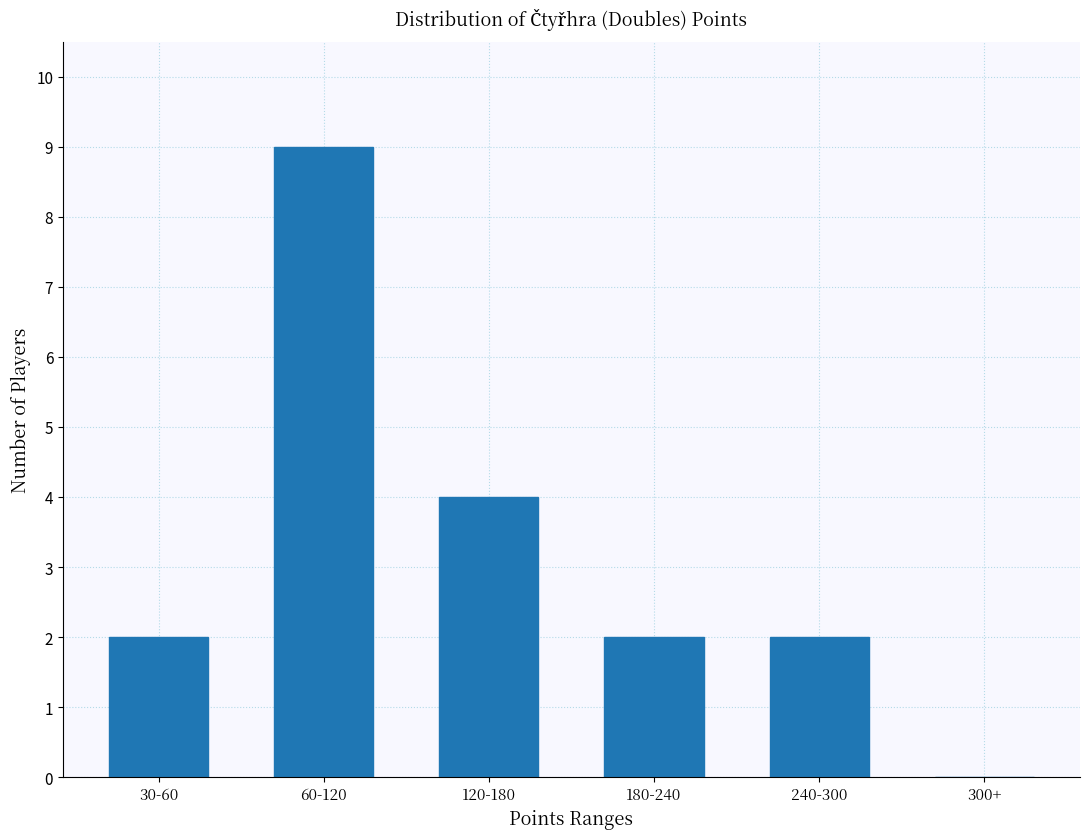

Reading right to left, what are all the values shown in this chart?

300+=0	240-300=2	180-240=2	120-180=4	60-120=9	30-60=2